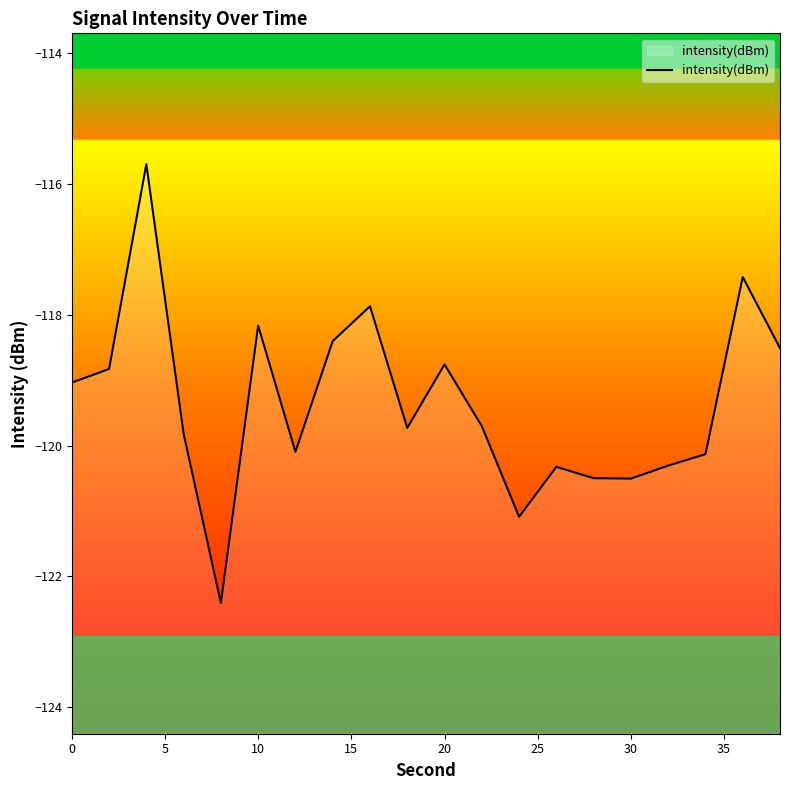

What is the minimum value shown in the chart?

-122.4